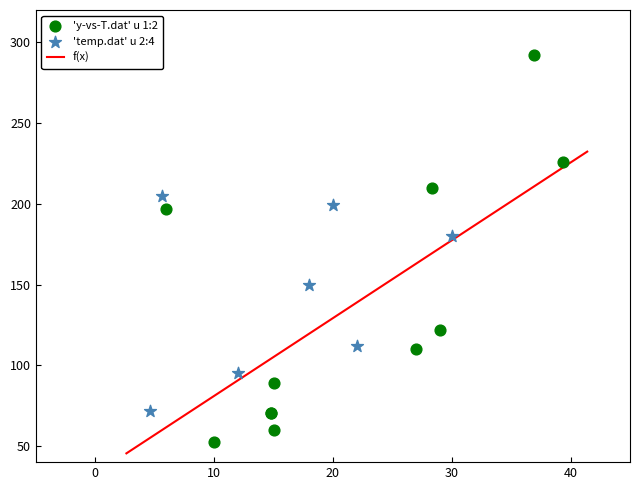

Which series reaches the maximum Y coordinate?

'y-vs-T.dat' u 1:2